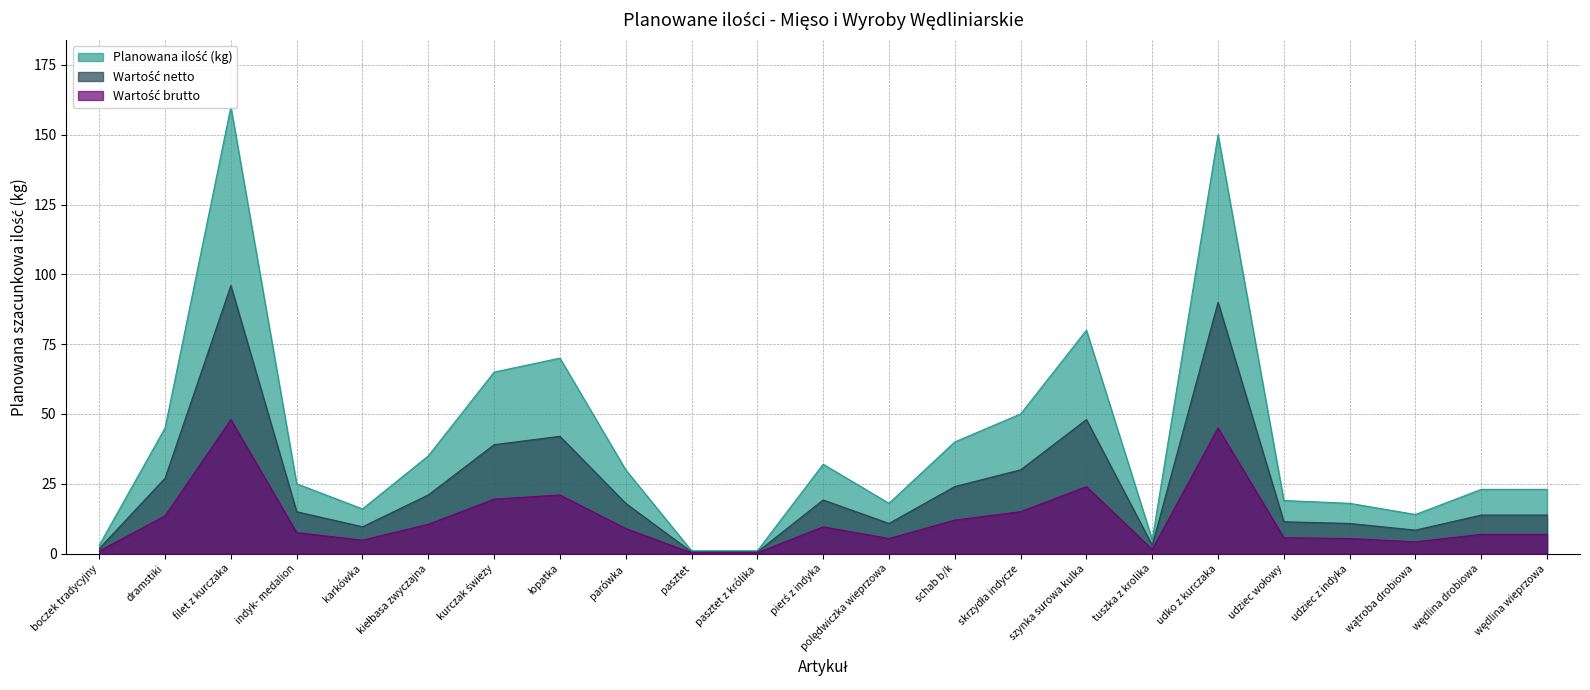

The Planowana ilość (kg) series shows 18 at udziec z indyka. True or false?

True